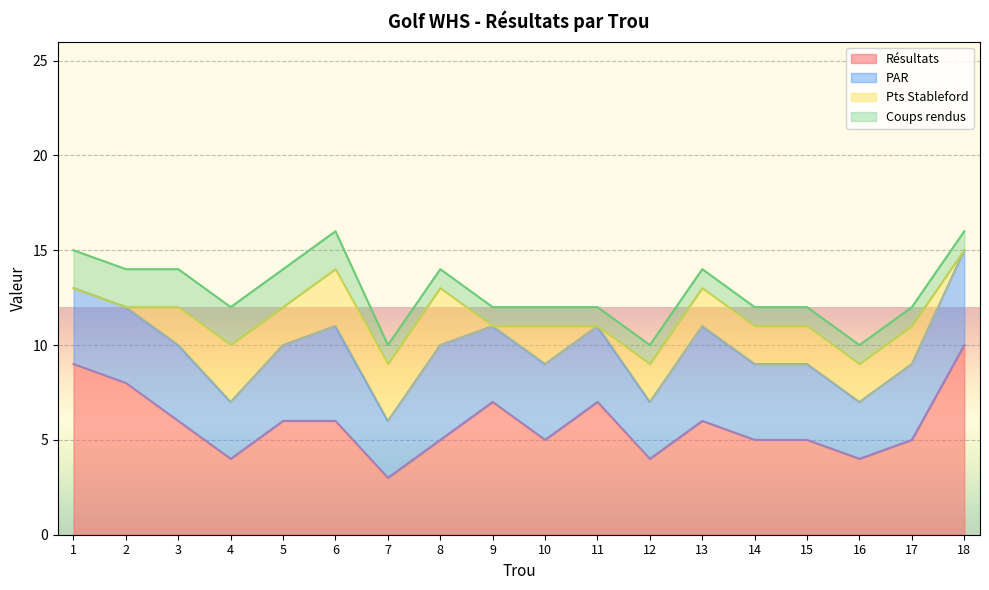

What are all the series names shown in the legend?

Résultats, PAR, Pts Stableford, Coups rendus